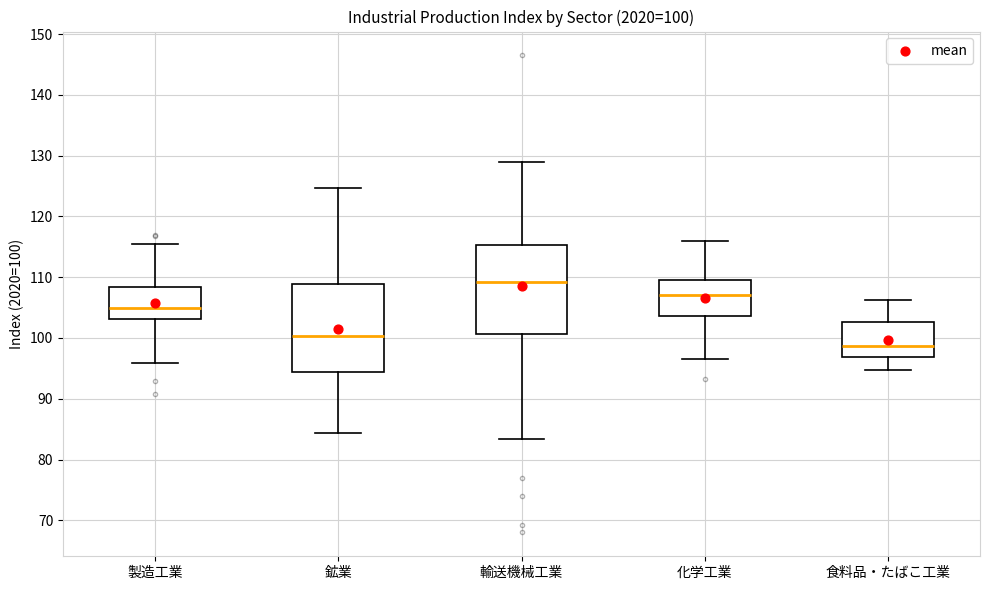

Which box's median line is the lowest?

食料品・たばこ工業